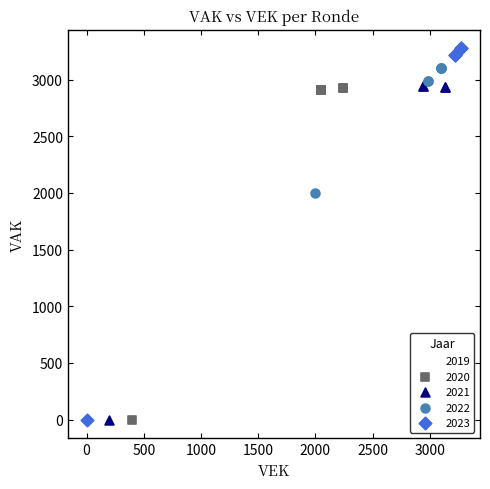

Which series contains the highest Y value?

2023